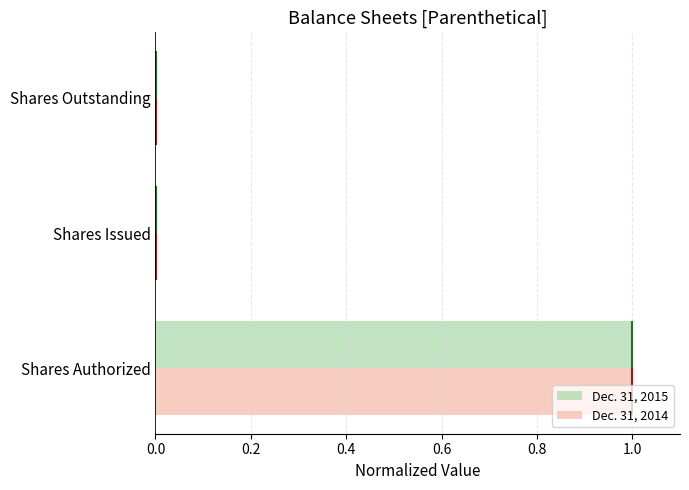

The Dec. 31, 2015 series shows 1.0 at Shares Authorized. True or false?

True